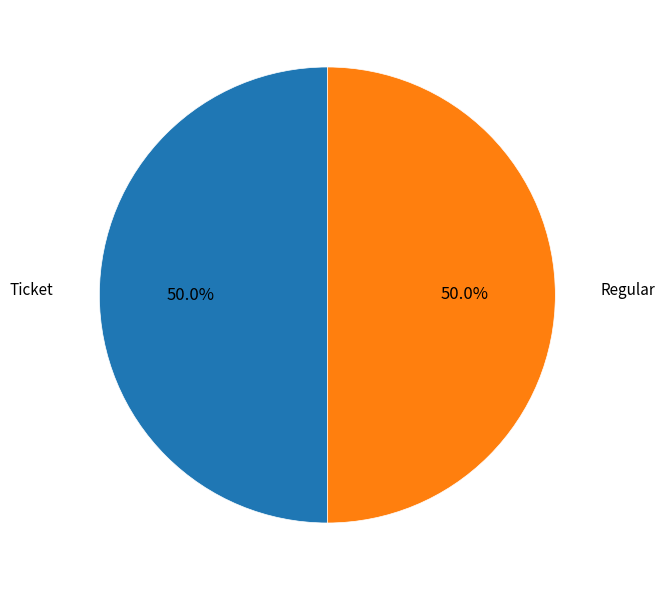

Count the number of slices in the pie.

2